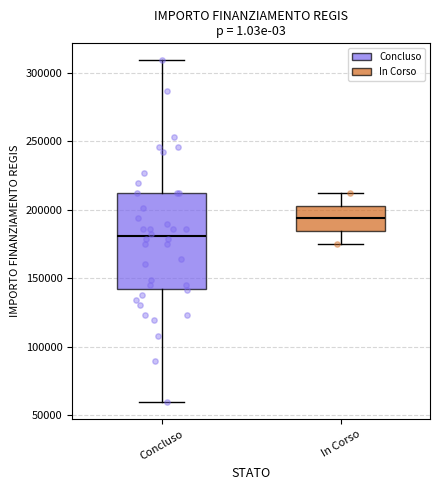

Reading left to right, transcribe this box plot: for each box, give where its median line is, the range the box spans, and where its two whiskers end, as read against the y-axis. The values are not printed on the chart, so give them approximately, as read against the axis.

Concluso: median 180000, box 145000 to 210000, whiskers 60000 to 310000
In Corso: median 195000, box 185000 to 205000, whiskers 175000 to 210000